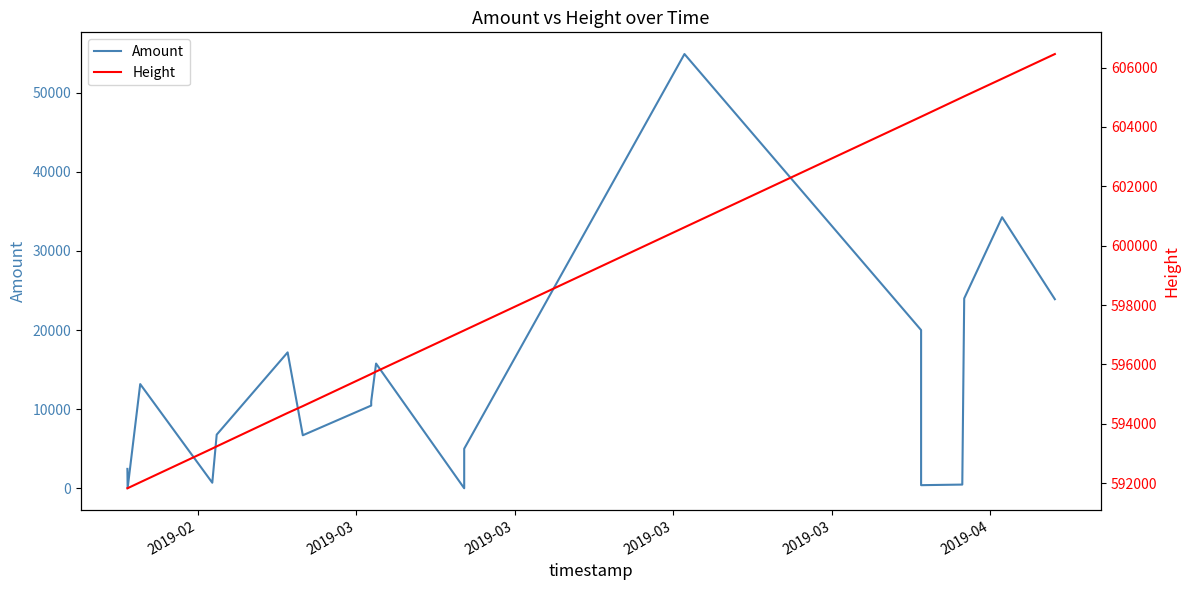

Which series has the largest range (max minus min)?

Amount